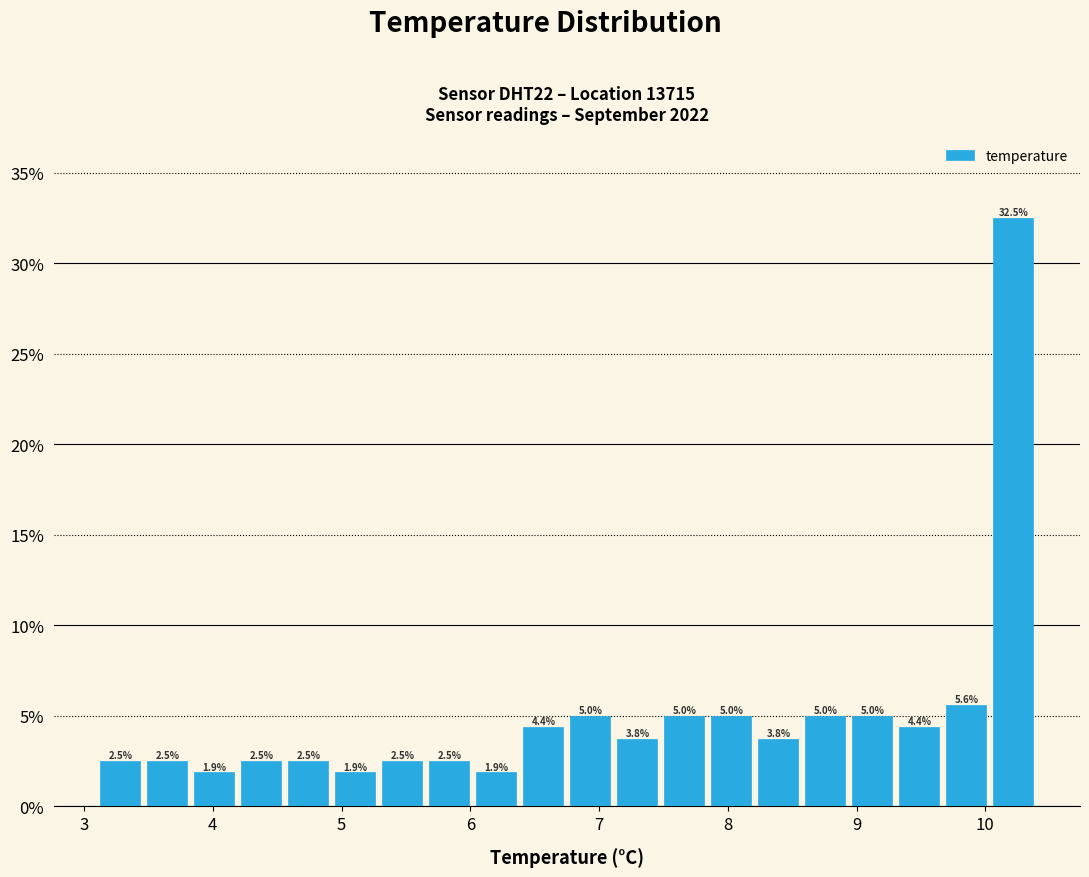

Read against the x-axis, roughly where is the centre of the tallest bar?

10.2